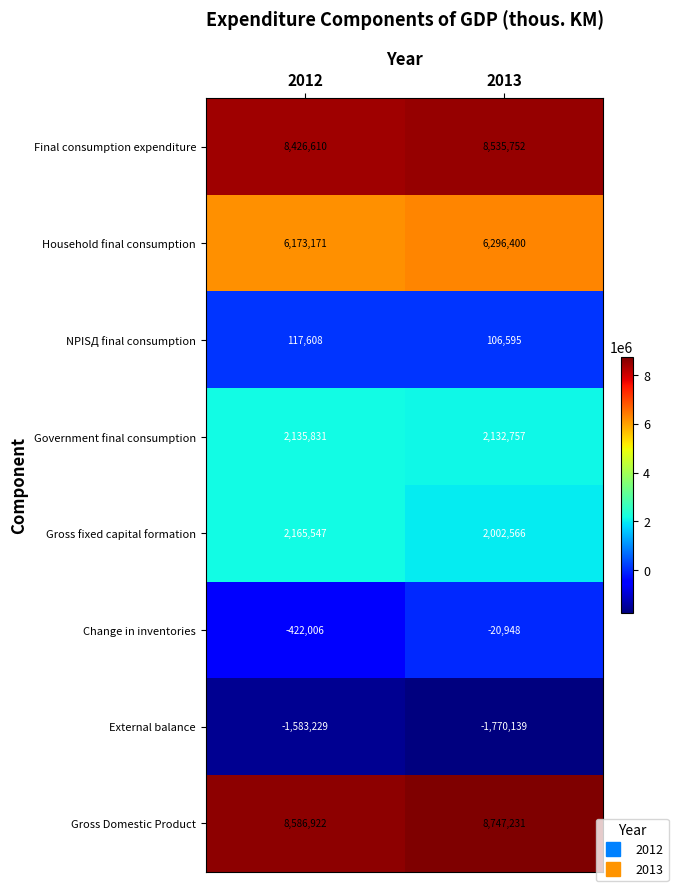

Rank the series at 2012 from highest to lowest value.

Gross Domestic Product, Final consumption expenditure, Household final consumption, Gross fixed capital formation, Government final consumption, NPISД final consumption, Change in inventories, External balance